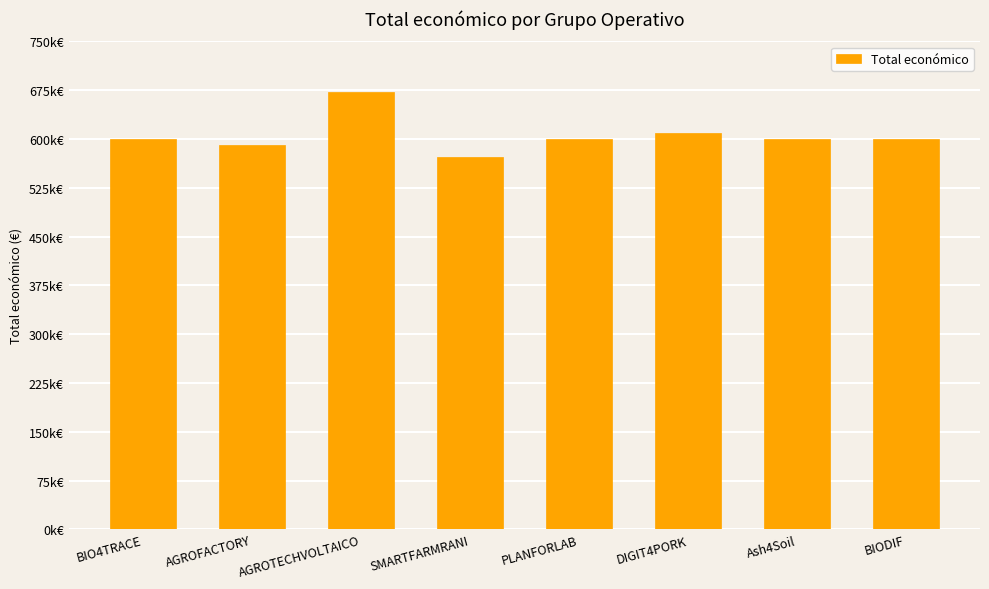

Are the bars horizontal?

No